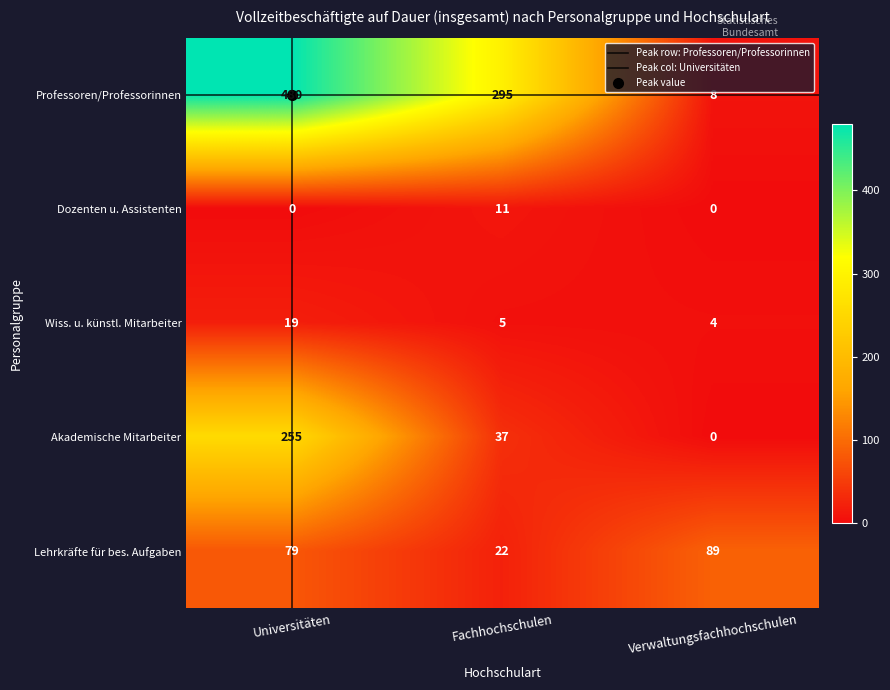

Is it true that Lehrkräfte für bes. Aufgaben equals 42 at Verwaltungsfachhochschulen?

False